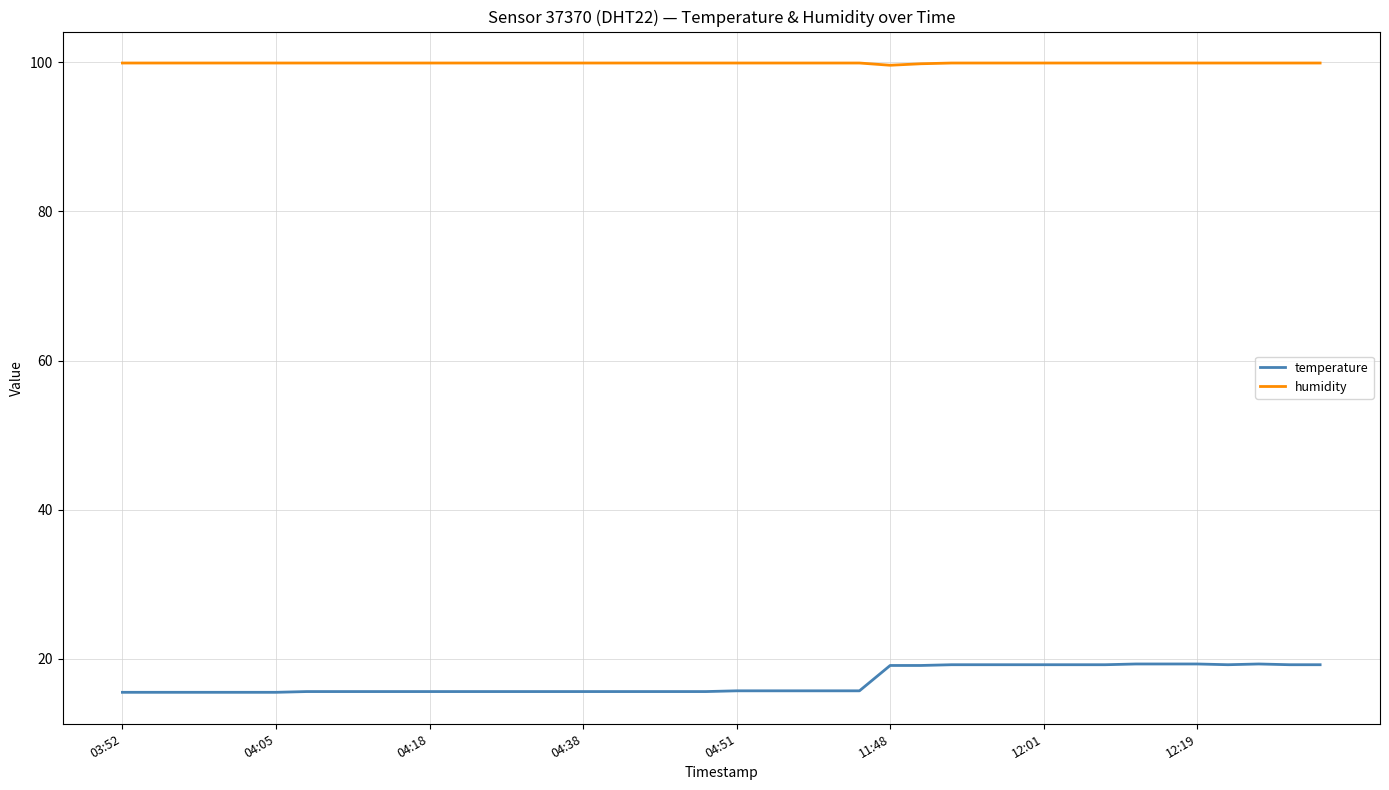

What is the difference between the maximum and minimum values in the temperature series?

3.8